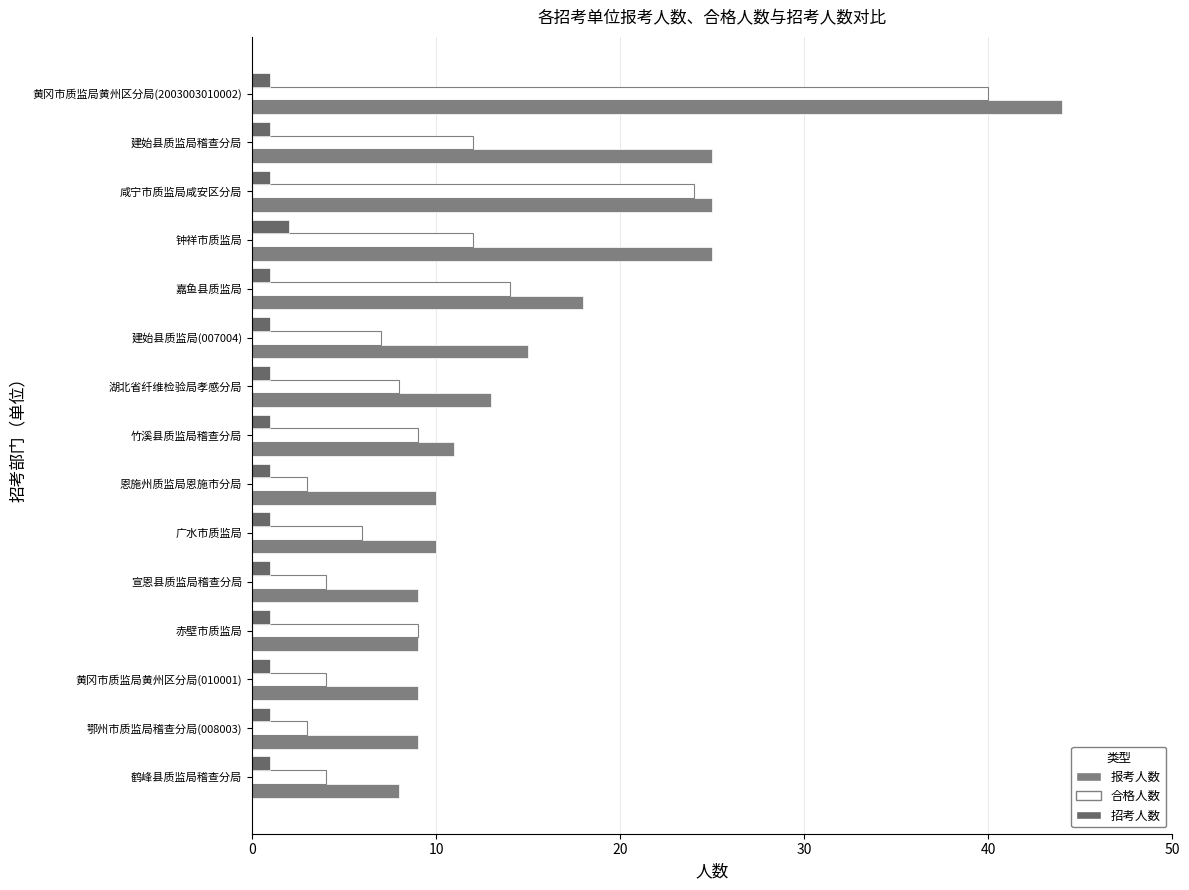

Rank the series by their maximum value, from highest to lowest.

报考人数, 合格人数, 招考人数